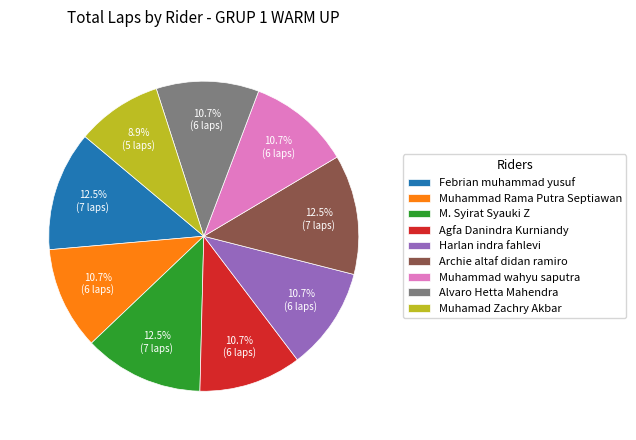

Does Muhammad Rama Putra Septiawan account for over 50% of the chart?

No